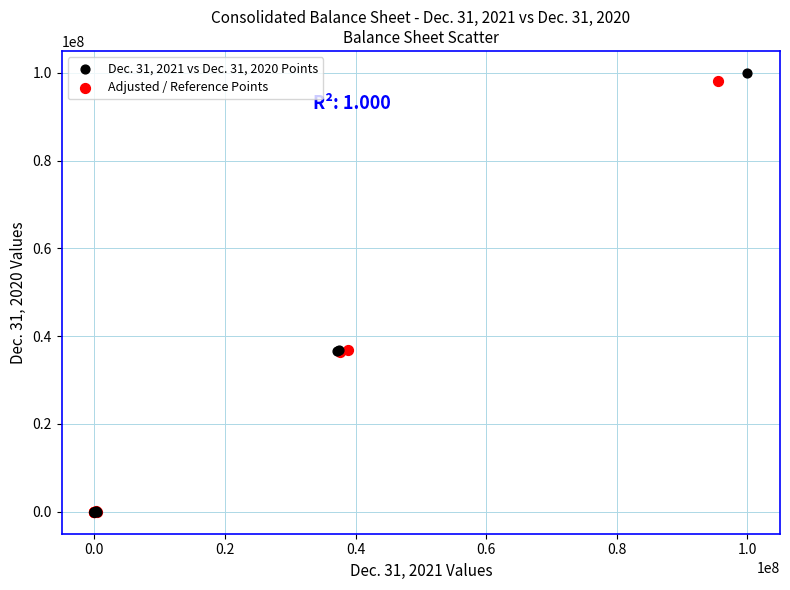

Which series has the widest spread of Y values?

Dec. 31, 2021 vs Dec. 31, 2020 Points